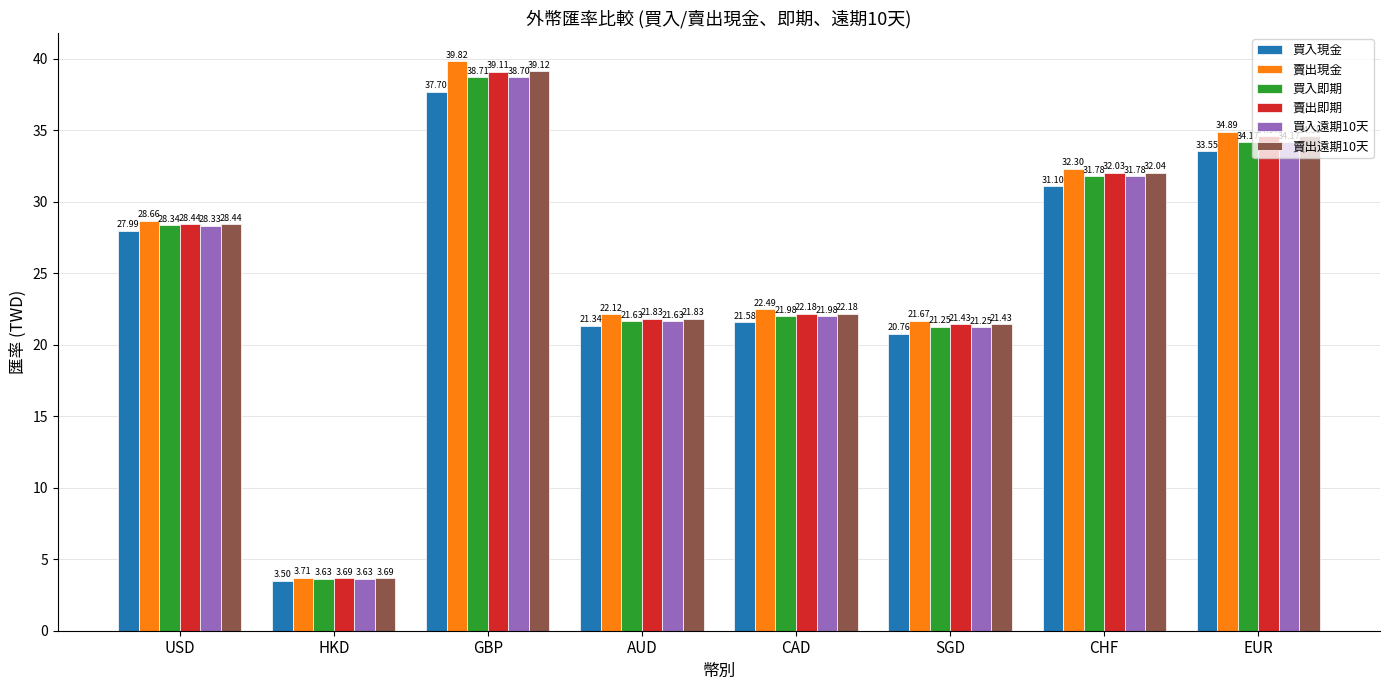

Which series has the largest range (max minus min)?

賣出現金